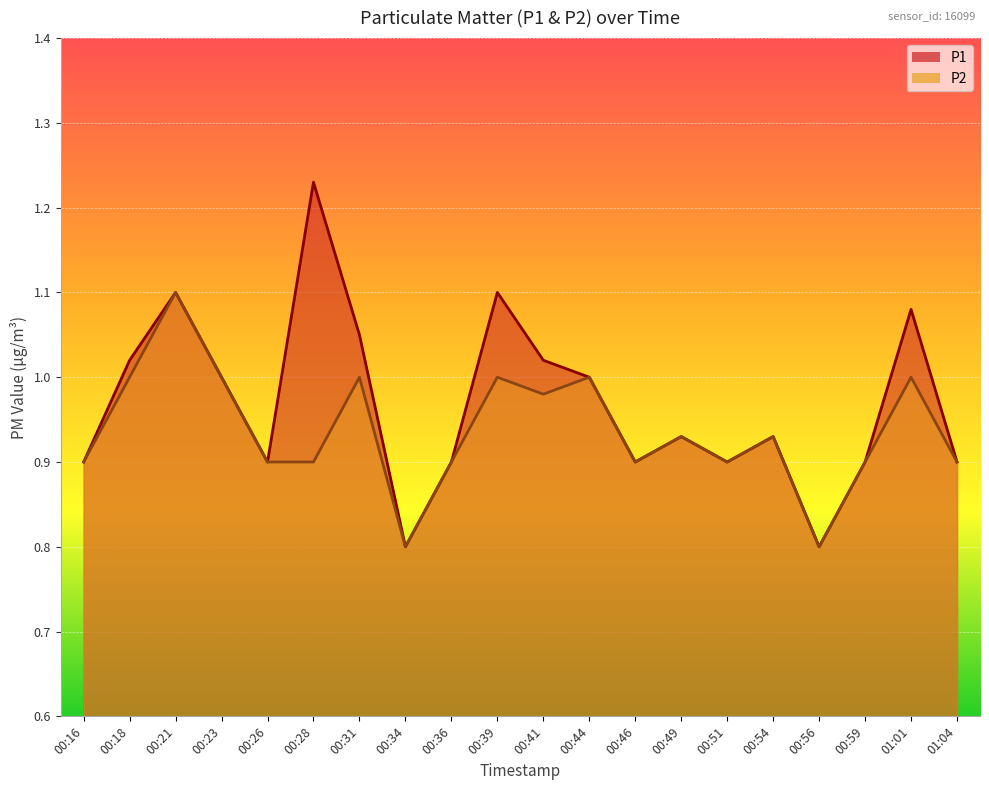

True or false: P2 and P1 intersect in this chart.

False